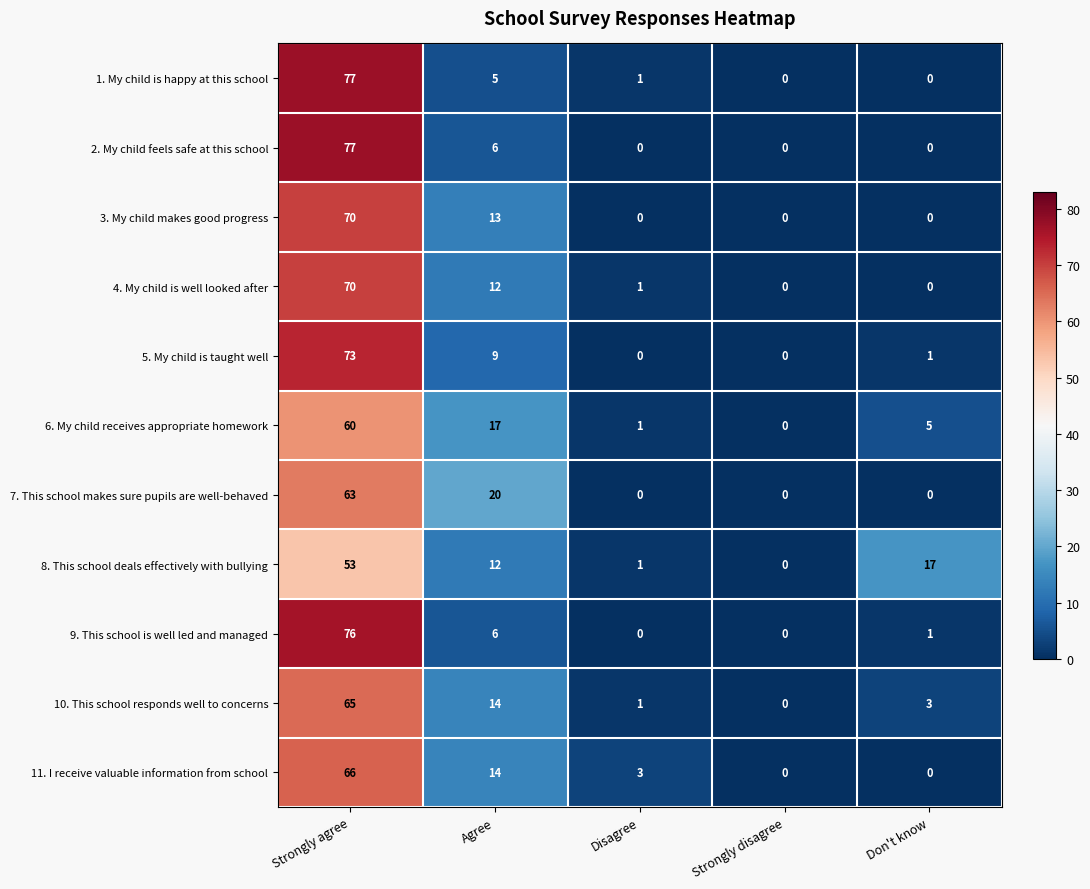

How many values in 1. My child is happy at this school are above zero?

3